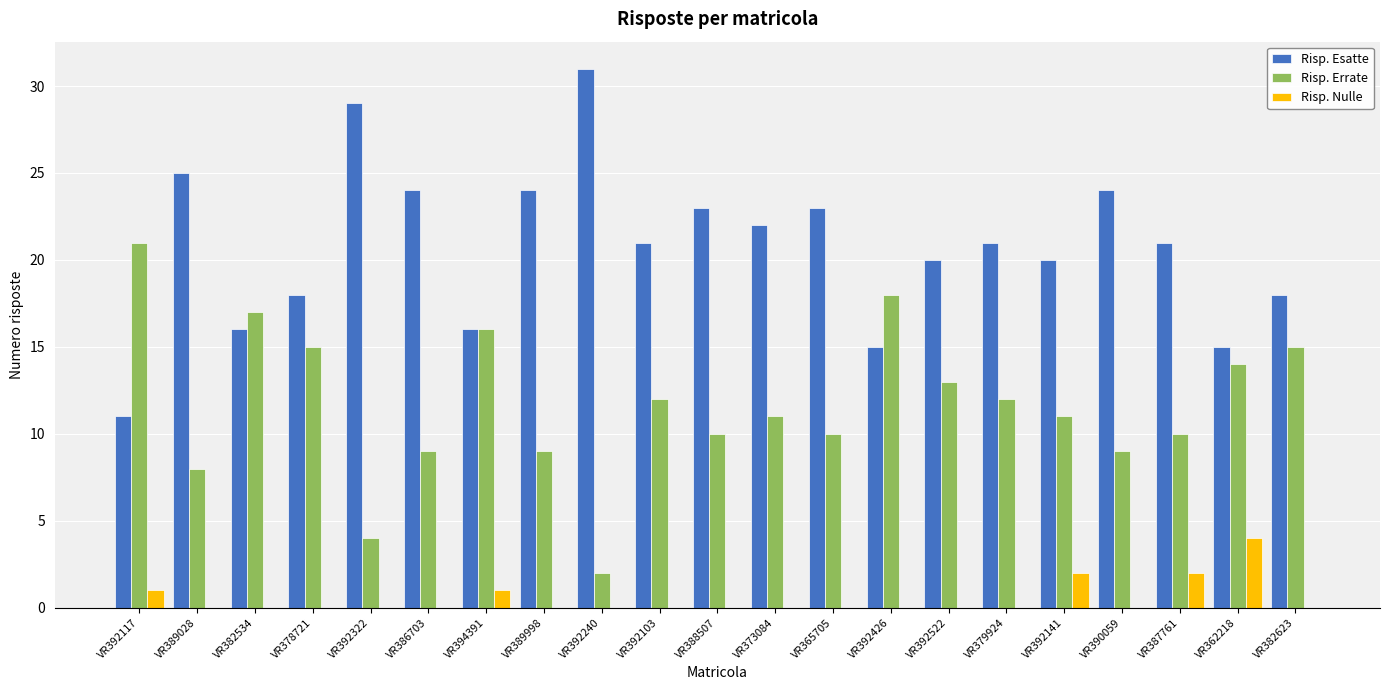

How many distinct data groups are displayed?

3